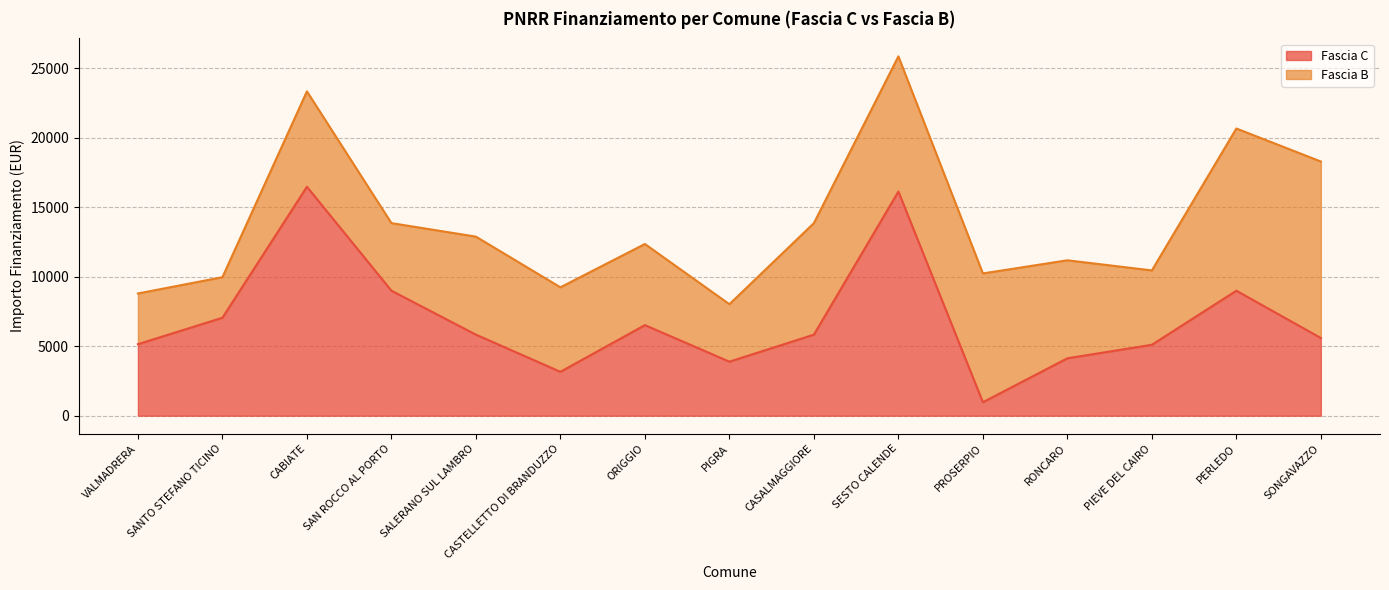

Between SALERANO SUL LAMBRO and SAN ROCCO AL PORTO, which is larger?

SAN ROCCO AL PORTO